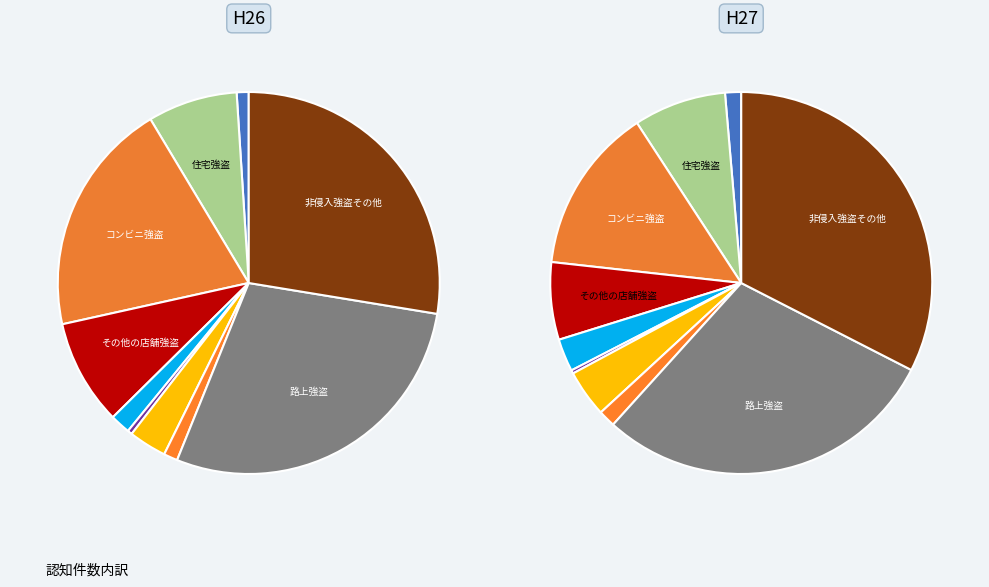

Does 1 represent more than half of the total?

No